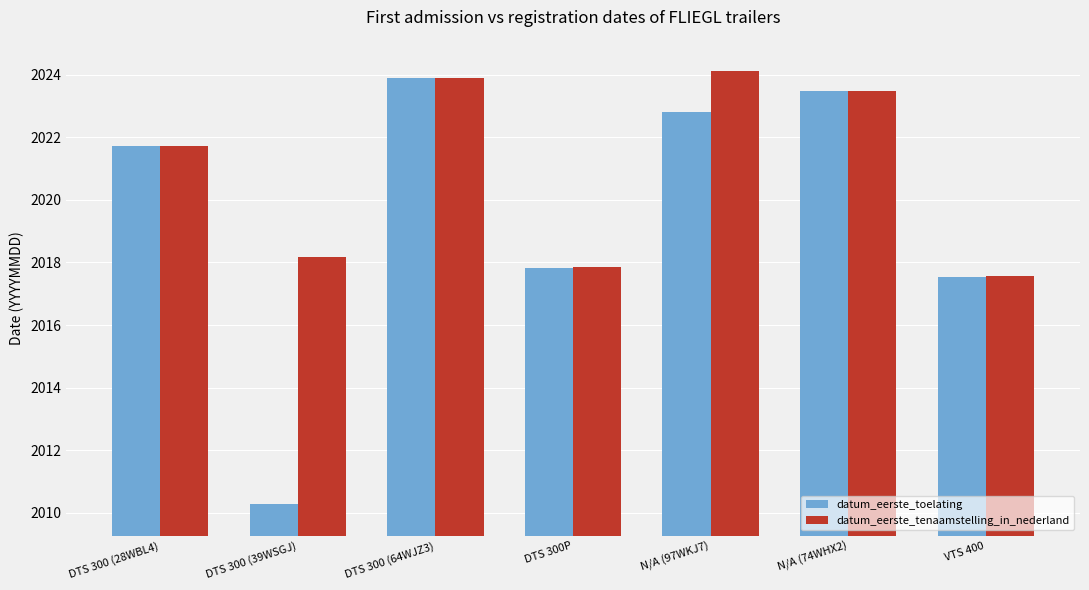

What position from the left is DTS 300 (39WSGJ)?

2